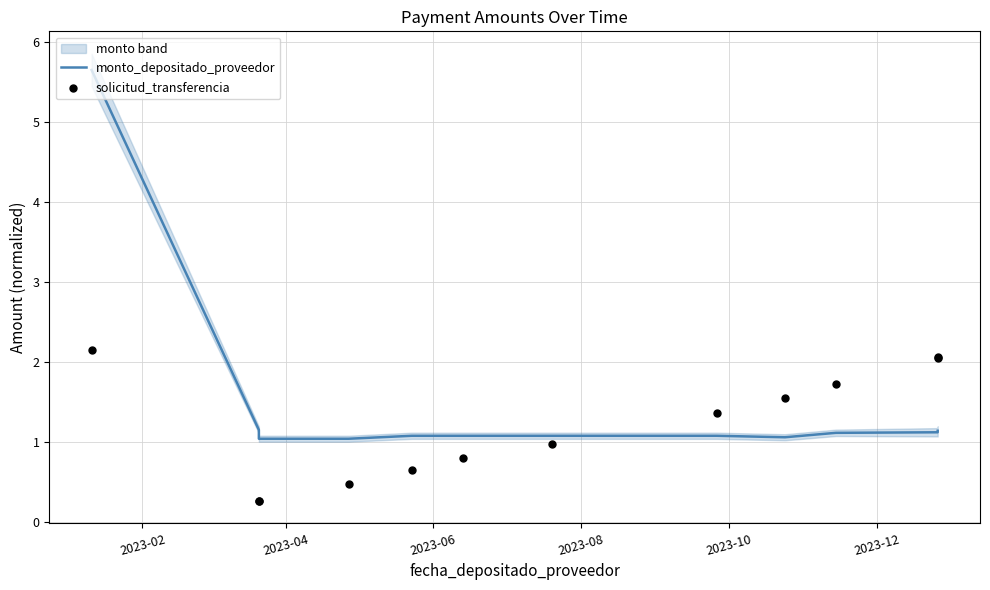

Which series has the largest Y range (max minus min)?

monto_depositado_proveedor